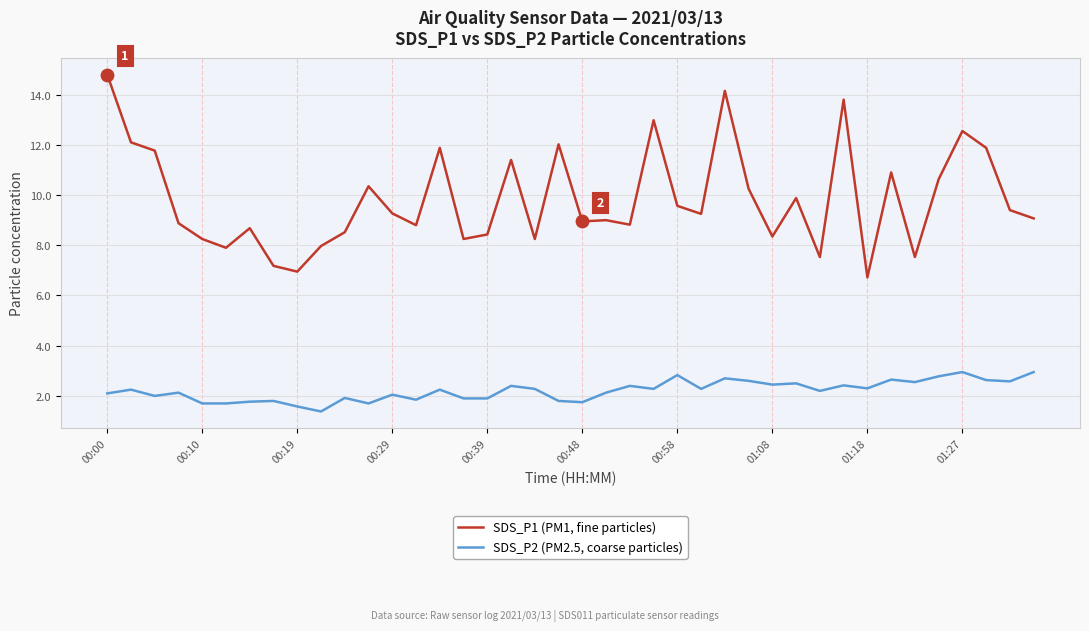

Rank the series by their maximum value, from lowest to highest.

SDS_P2 (PM2.5, coarse particles), SDS_P1 (PM1, fine particles)